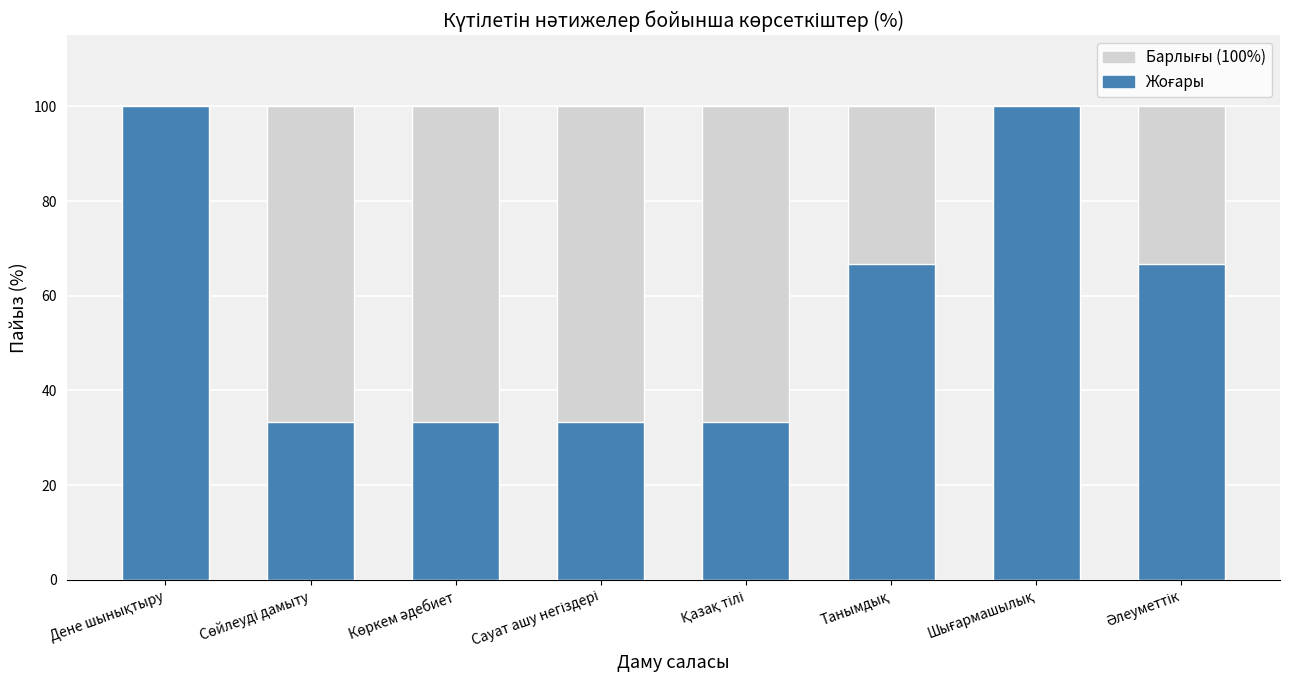

What is the smallest value displayed?

33.3